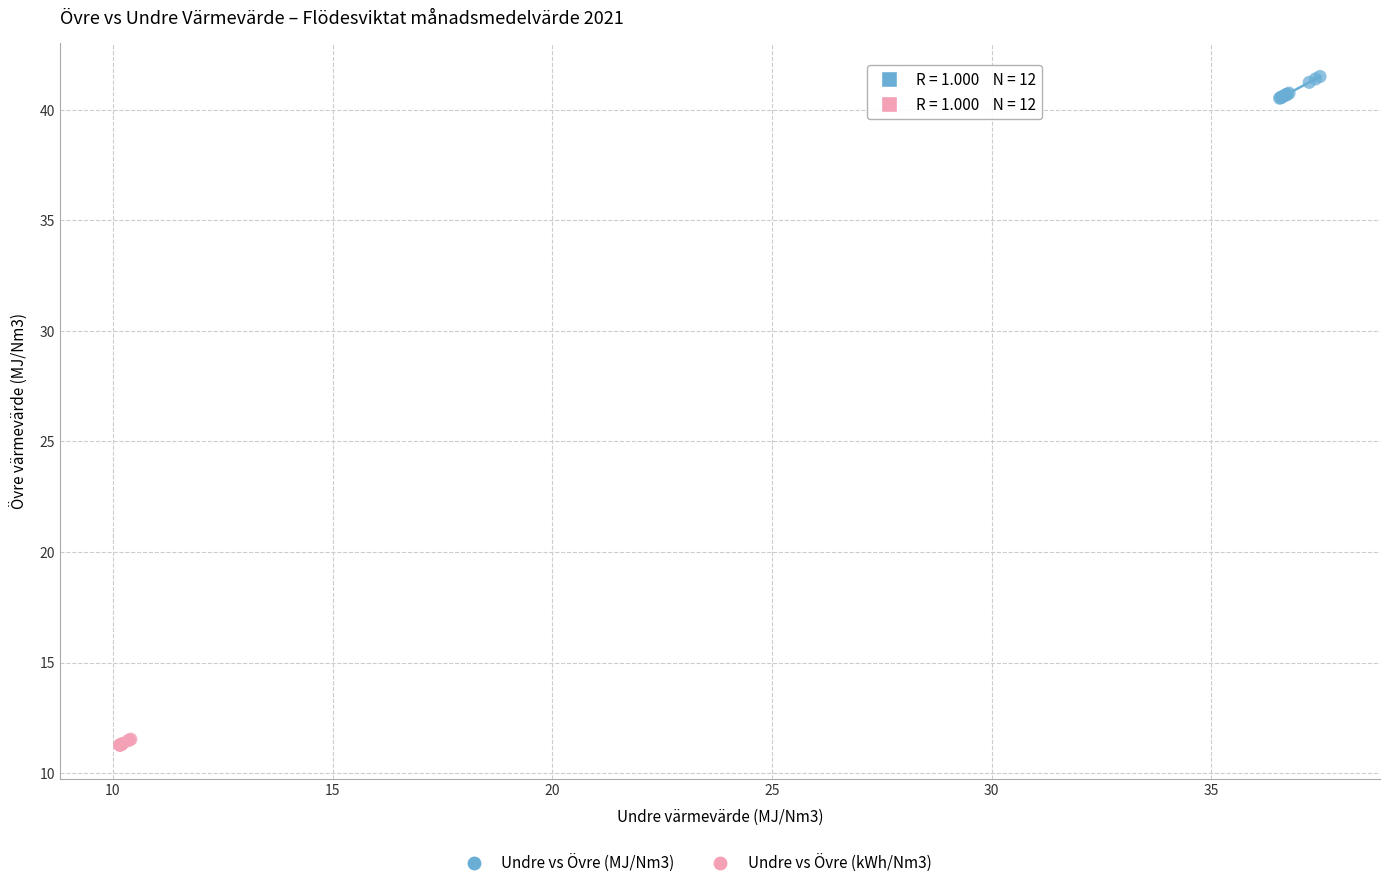

Which series has the widest spread of Y values?

Undre vs Övre (MJ/Nm3)